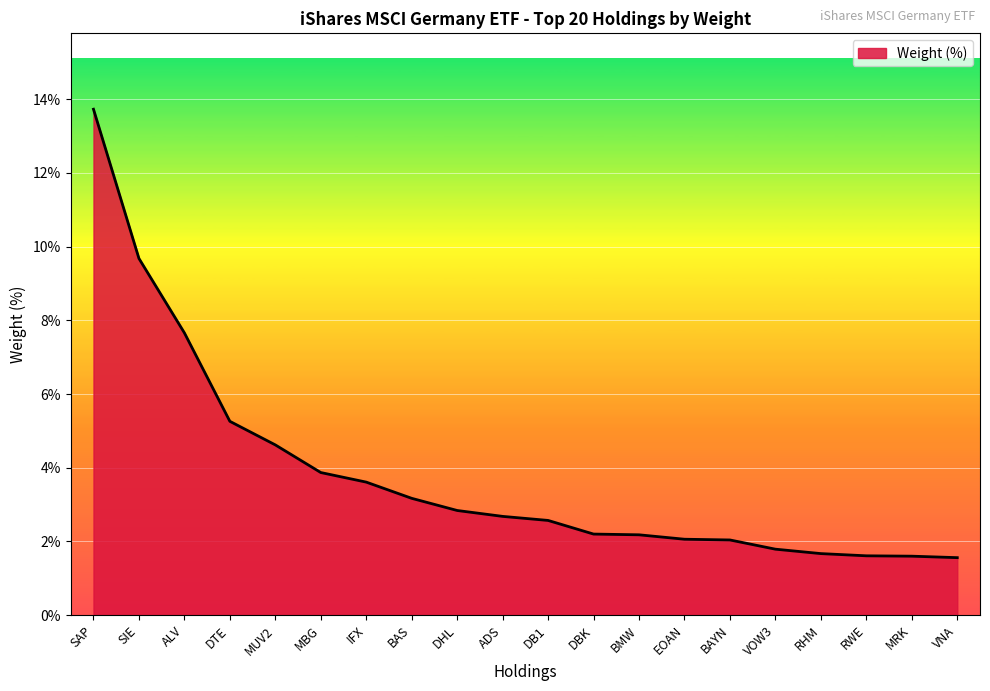

What is the ratio of the value at DB1 to the value at EOAN?

1.2